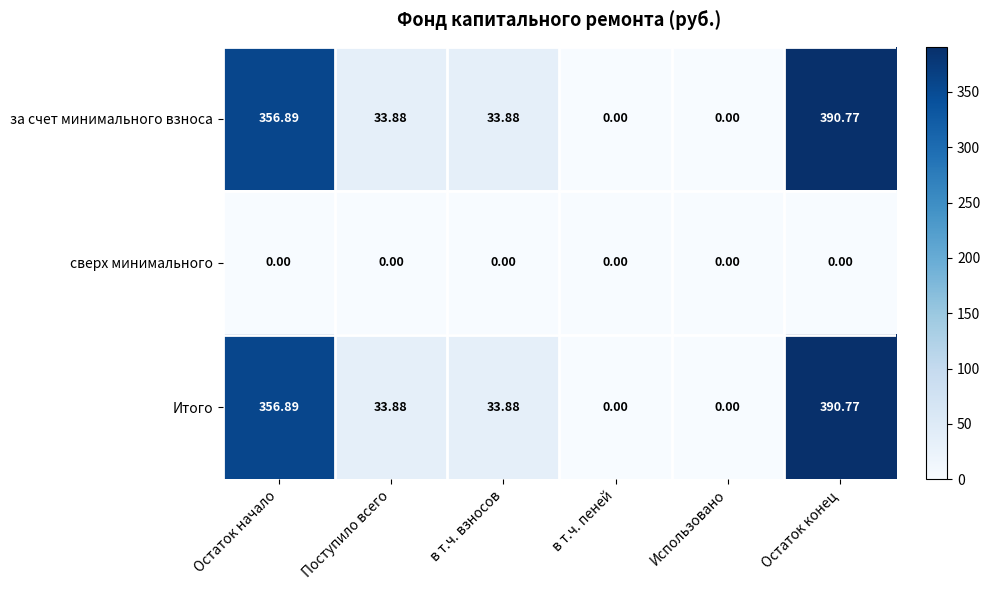

What is the difference between the highest and lowest values at в т.ч. взносов?

33.9